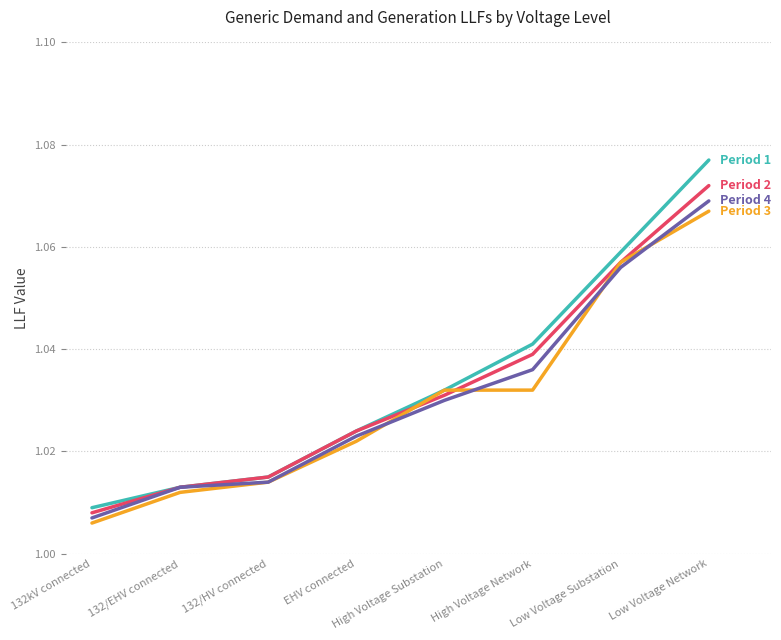

At which category does the chart reach its peak across all series?

Low Voltage Network